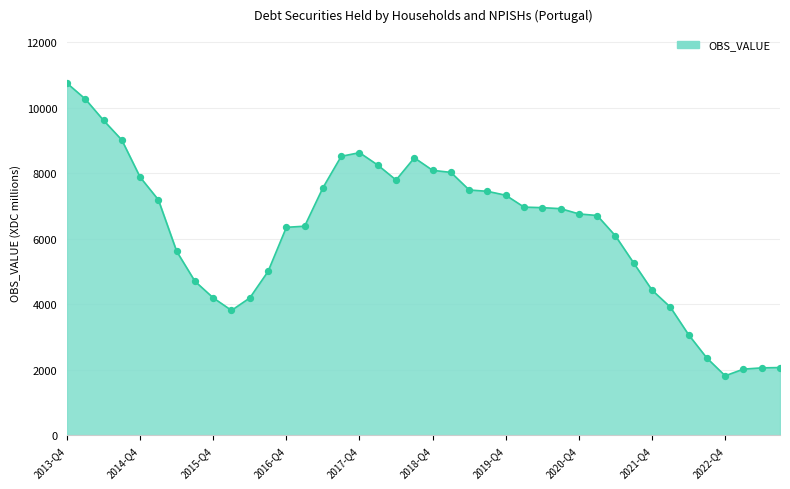

What is the minimum value shown in the chart?

1817.8